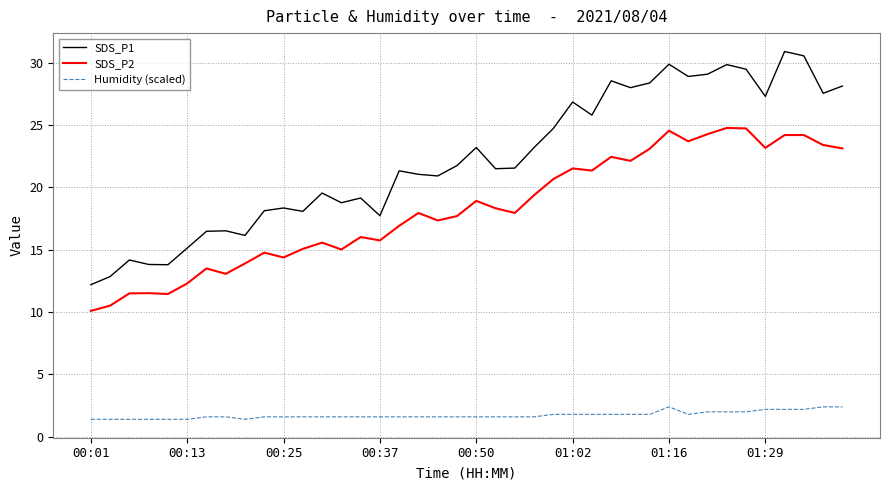

How many lines are shown in the chart?

3